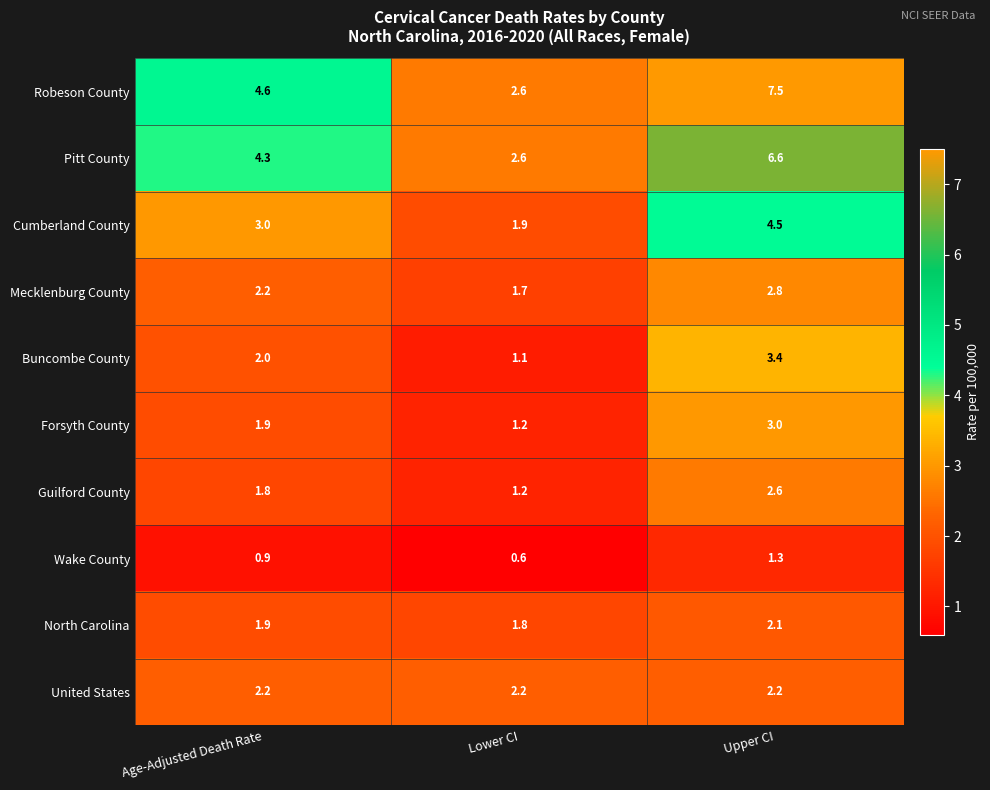

At how many categories does at least one series exceed 6?

1